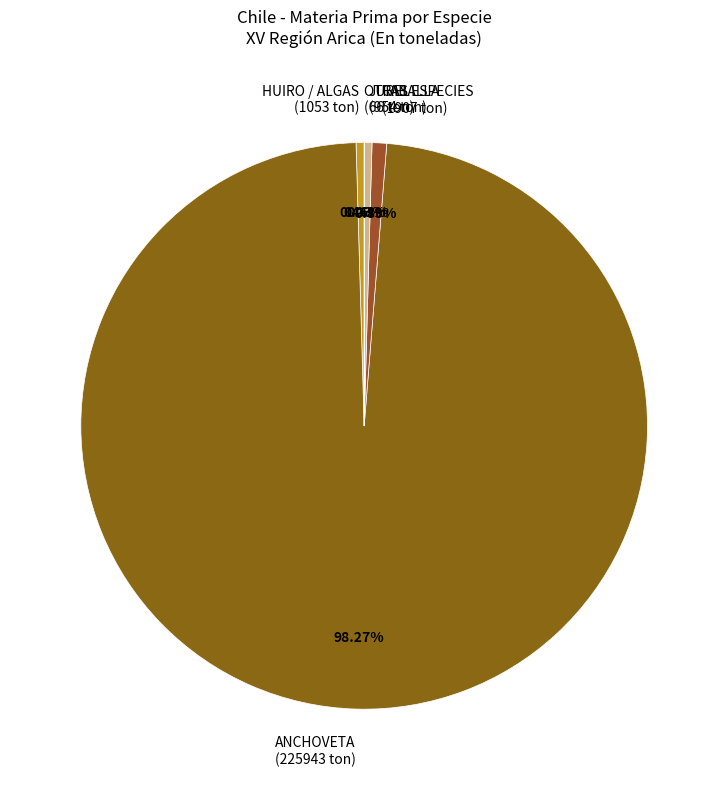

Which slice is the largest?

ANCHOVETA (225943 ton)